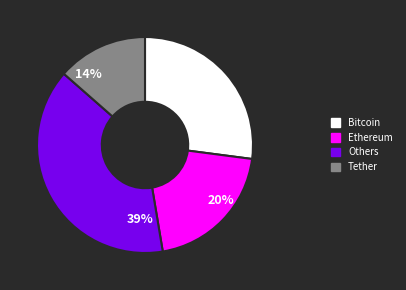

To the nearest percent, what portion does Tether represent?

14%